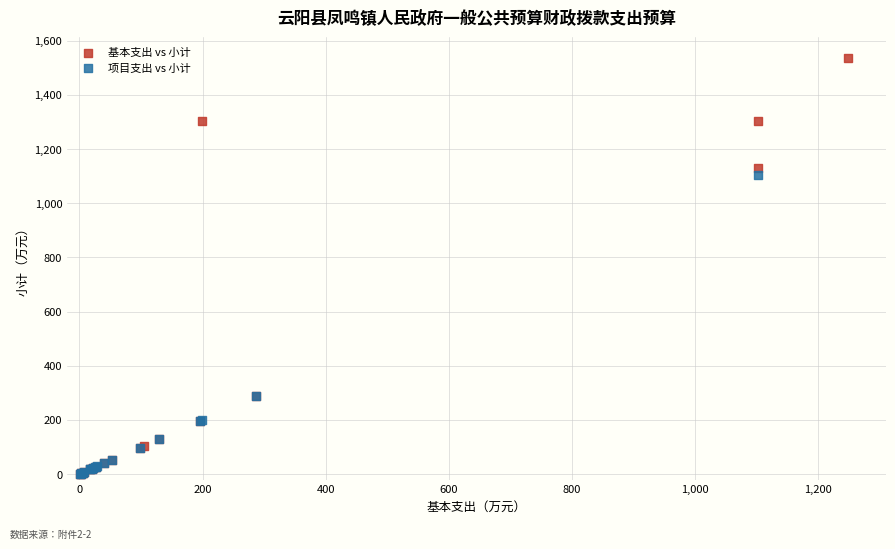

Which series reaches the maximum Y coordinate?

基本支出 vs 小计